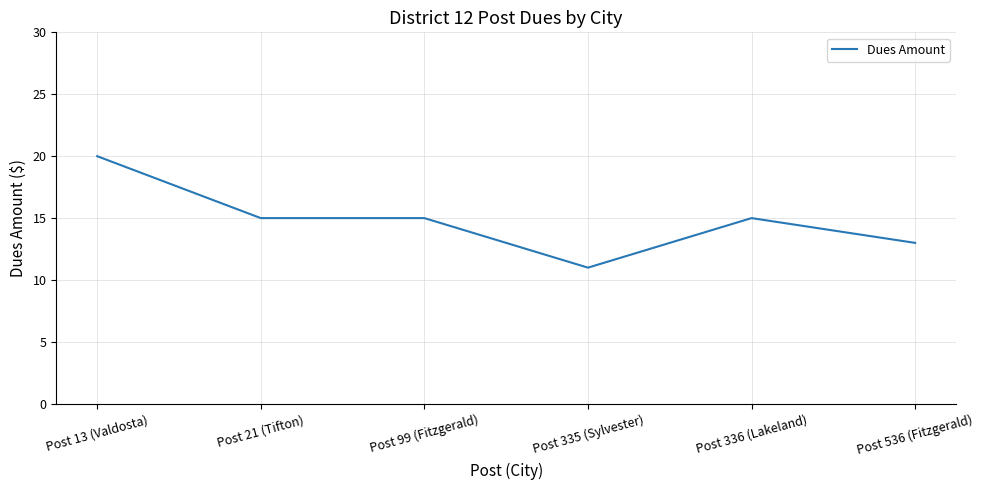

What position from the left is Post 536 (Fitzgerald)?

6